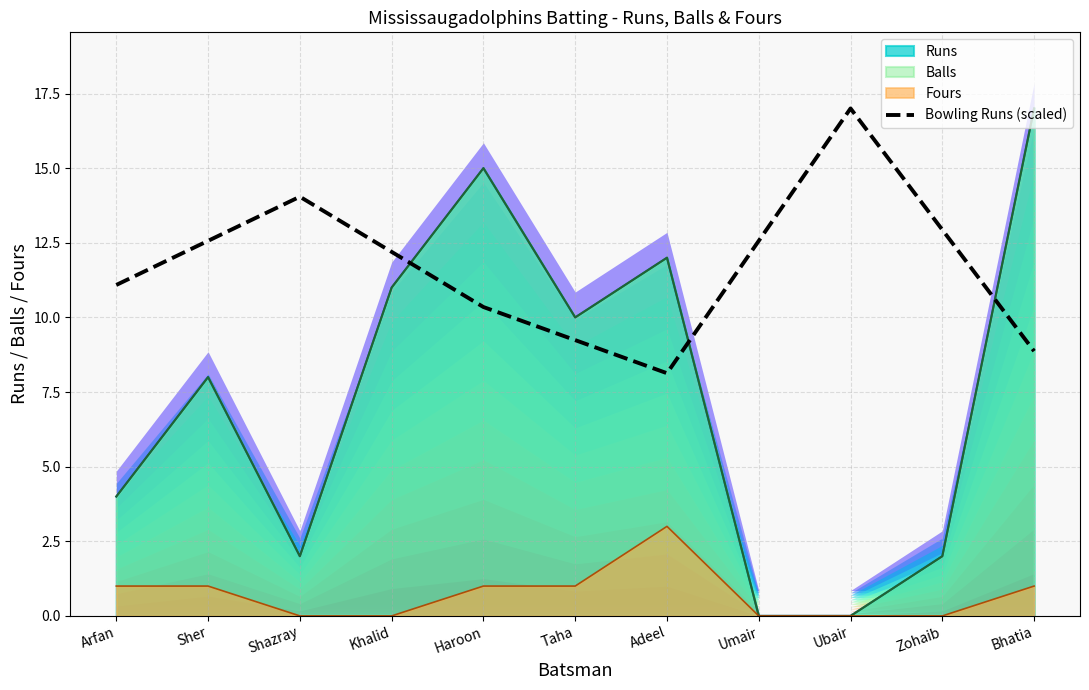

The value of Bowling Runs (scaled) at Adeel is 8.1. True or false?

True